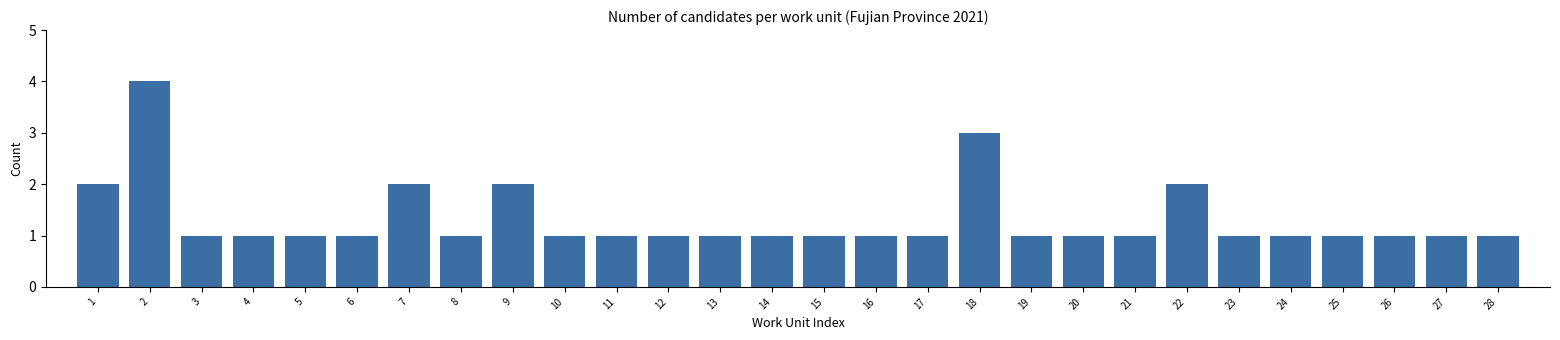

Reading left to right, extract all data points from this chart.

1=2	2=4	3=1	4=1	5=1	6=1	7=2	8=1	9=2	10=1	11=1	12=1	13=1	14=1	15=1	16=1	17=1	18=3	19=1	20=1	21=1	22=2	23=1	24=1	25=1	26=1	27=1	28=1